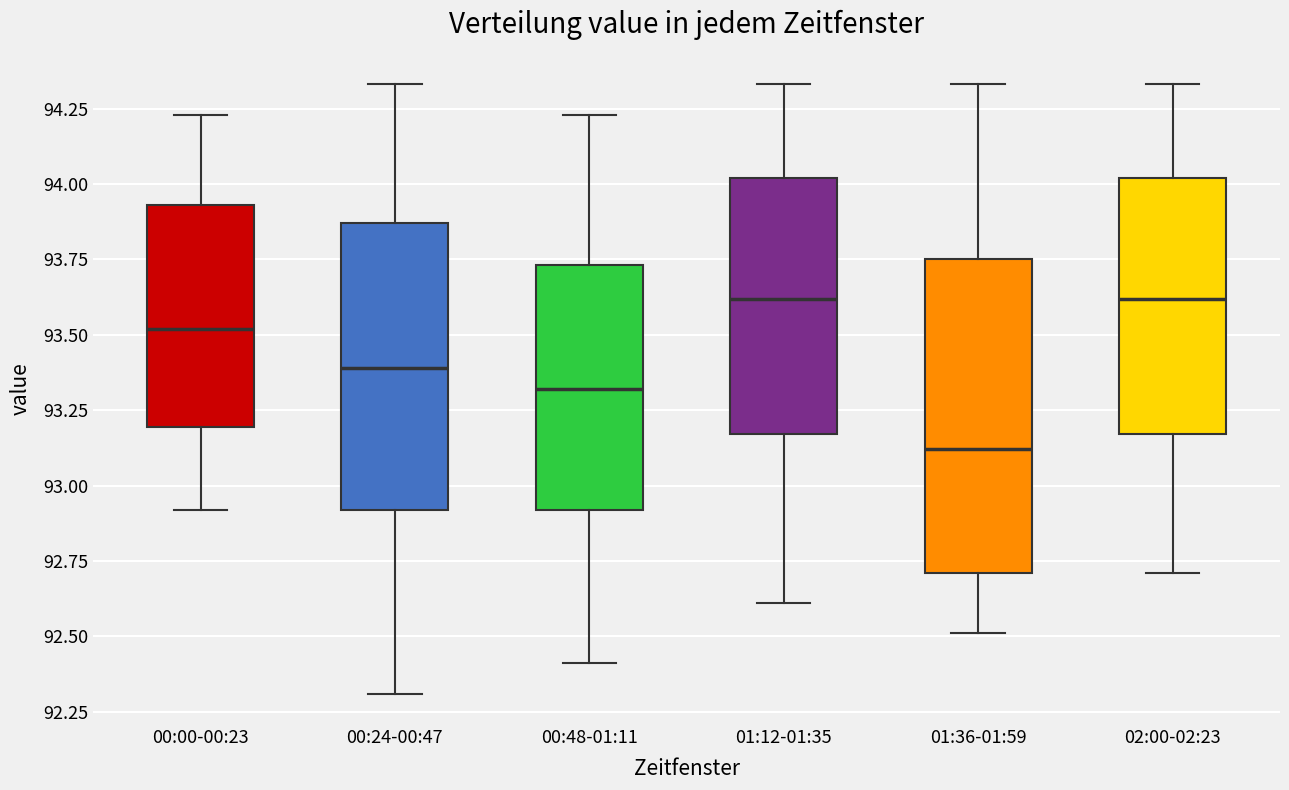

Where does the upper whisker of the box for 02:00-02:23 end on the y-axis? The values are not printed on the chart, so give them approximately, as read against the axis.

94.35